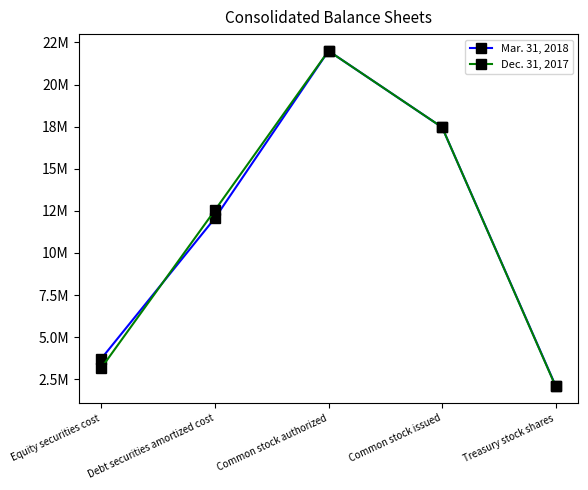

Which category has the lowest value in the Dec. 31, 2017 series?

Treasury stock shares